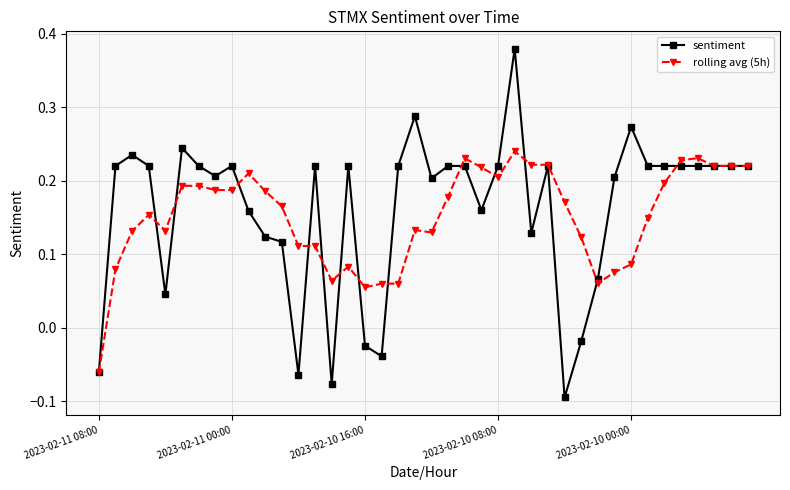

Rank the series by their maximum value, from highest to lowest.

sentiment, rolling avg (5h)